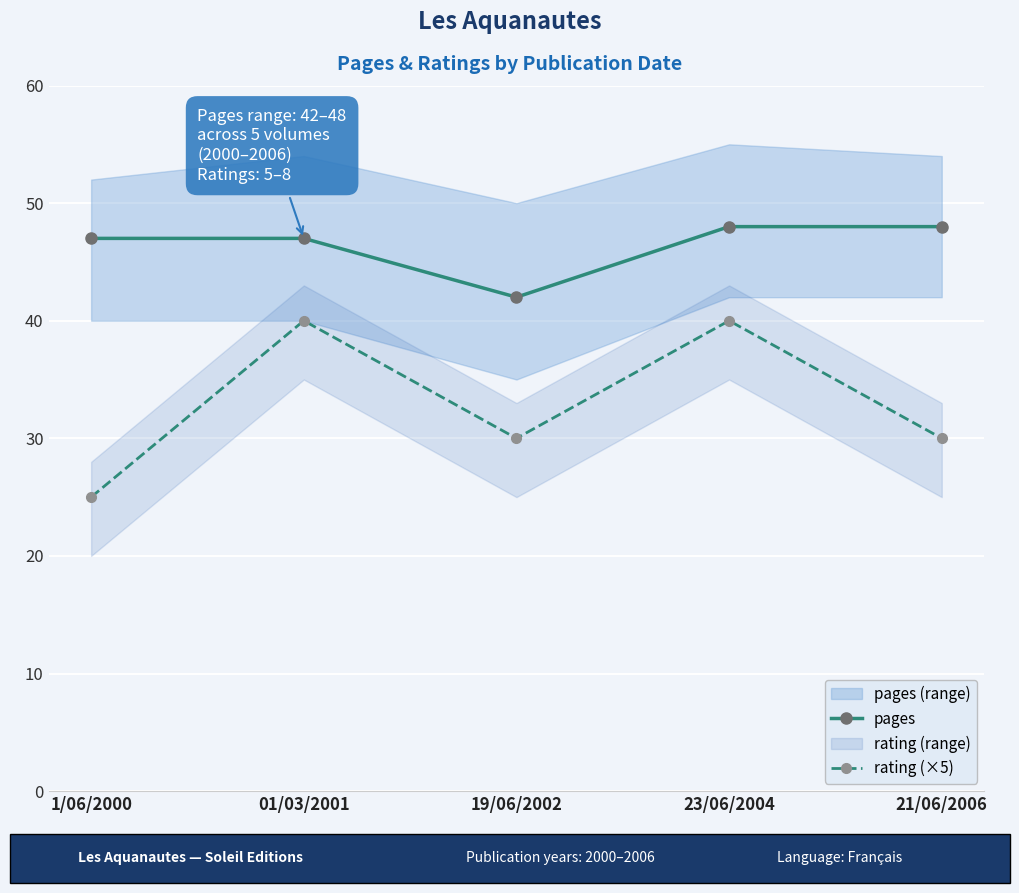

How many rating (×5) values are between 30 and 40?

4